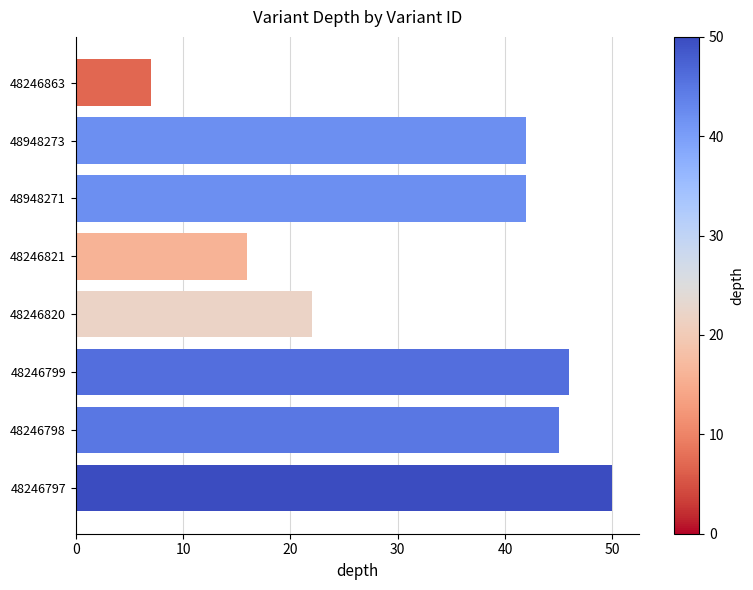

What is the difference between the maximum and minimum values?

43